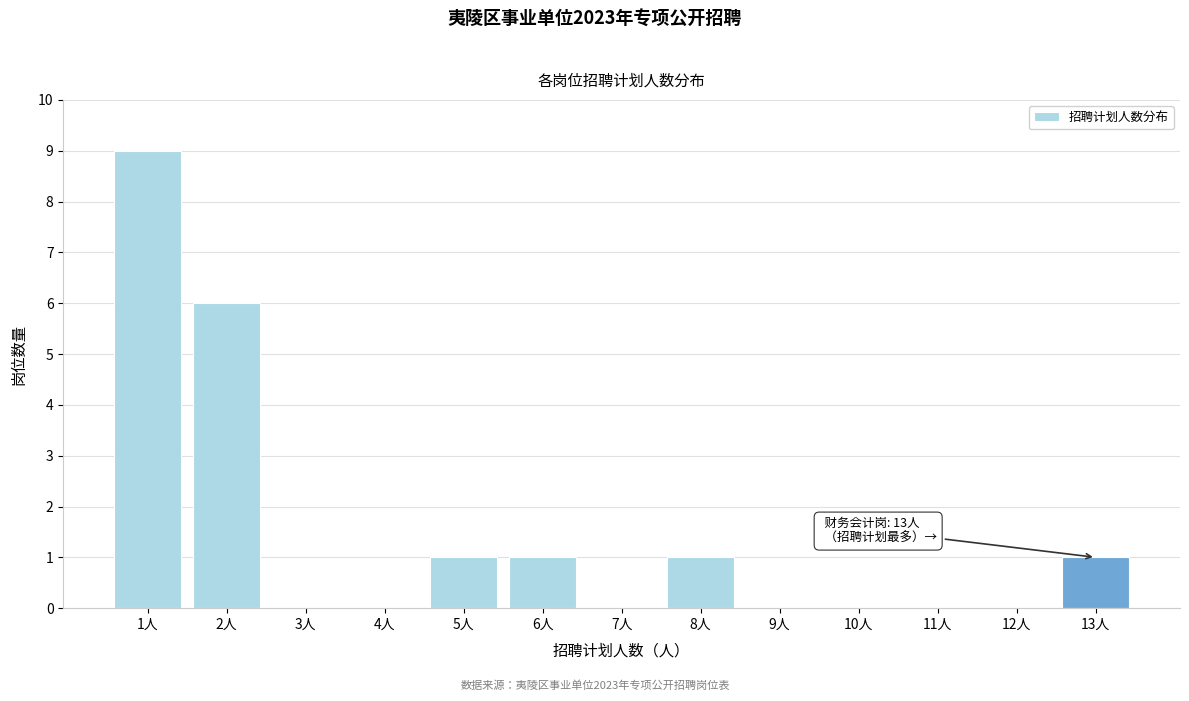

Reading right to left, extract all data points from this chart.

13人=1	12人=0	11人=0	10人=0	9人=0	8人=1	7人=0	6人=1	5人=1	4人=0	3人=0	2人=6	1人=9